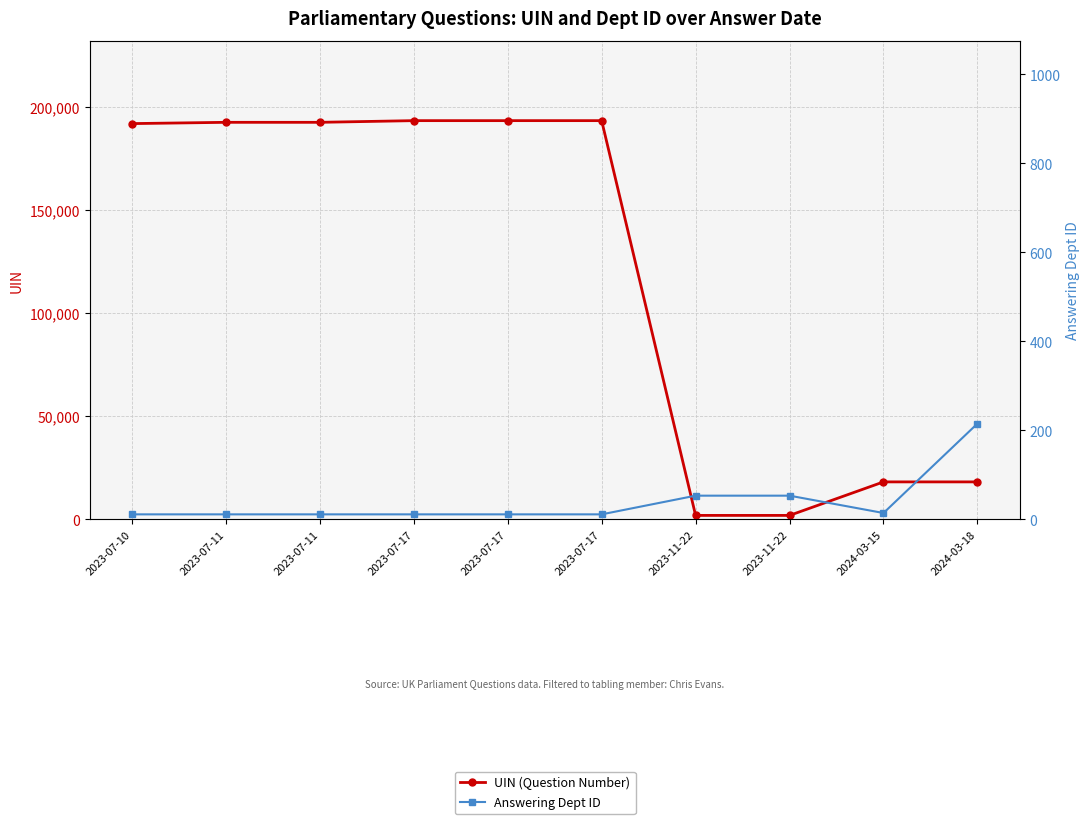

What is the difference between the UIN (Question Number) values at 2023-07-11 and 2023-07-17?

815